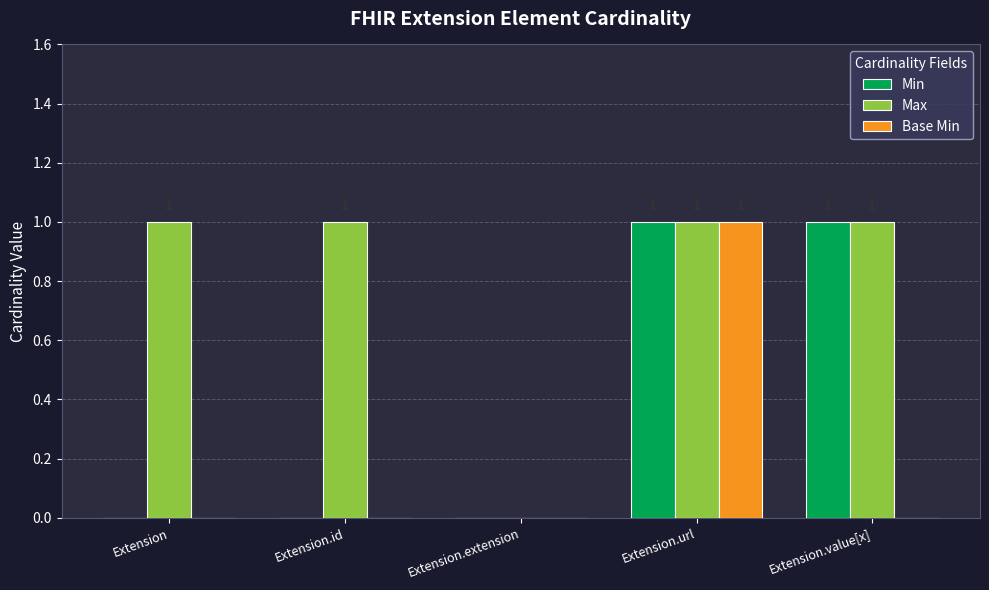

At which category is the sum across all series the highest?

Extension.url